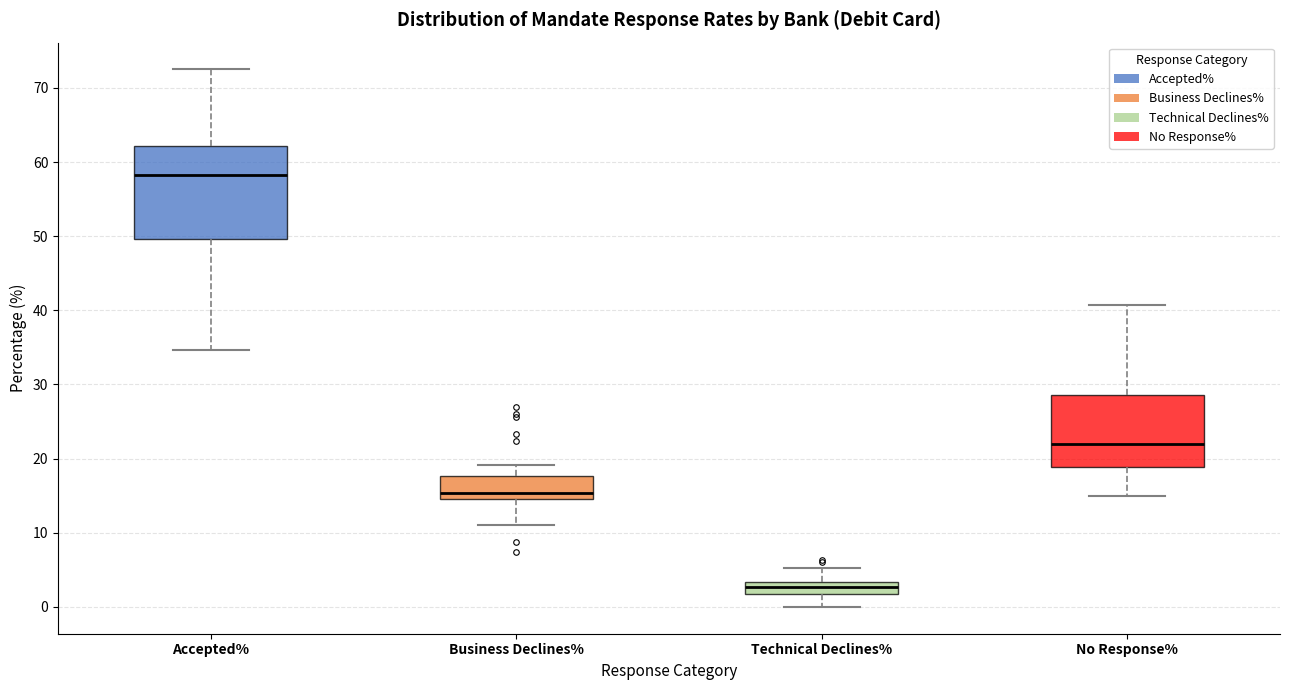

Reading left to right, read every box against the y-axis: the position of its median line, the range the box covers, and the ends of its whiskers. The values are not printed on the chart, so give them approximately, as read against the axis.

Accepted%: median 58, box 50 to 62, whiskers 35 to 72
Business Declines%: median 15 (just above the box's lower edge), box 15 to 18, whiskers 11 to 19
Technical Declines%: median 3 (inside the box), box 2 to 3, whiskers 0 to 5
No Response%: median 22, box 19 to 29, whiskers 15 to 41